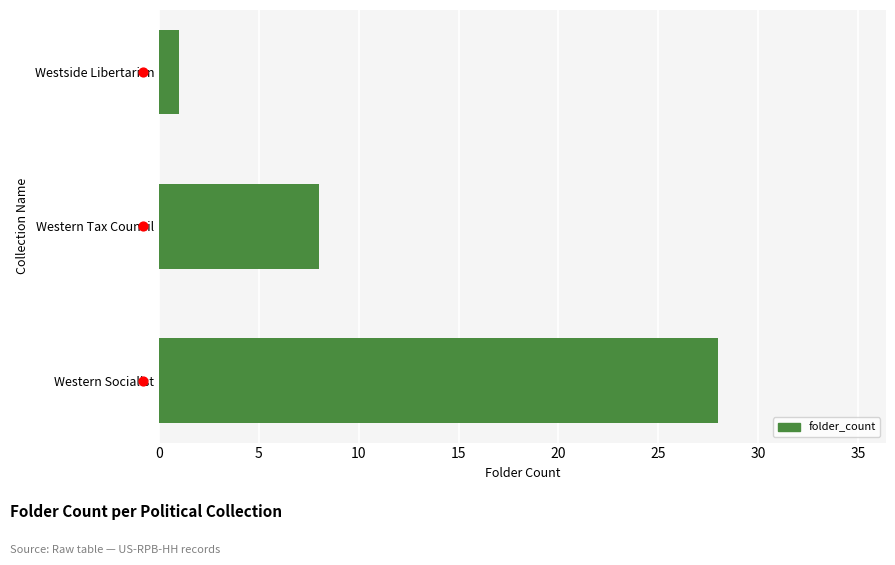

What is the change in value from Western Socialist to Westside Libertarian?

-27